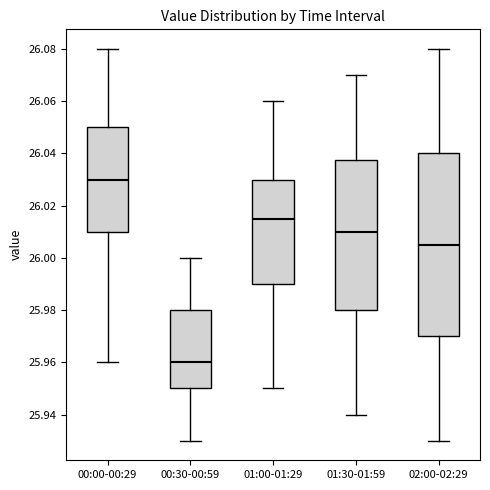

Comparing the boxes themselves (not the whiskers), which one is the tallest?

02:00-02:29